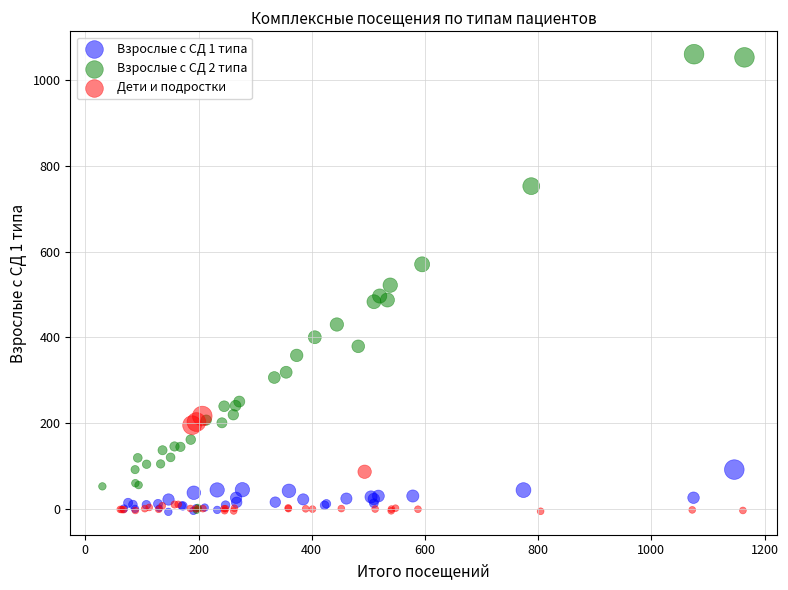

Which series reaches the maximum Y coordinate?

Взрослые с СД 2 типа